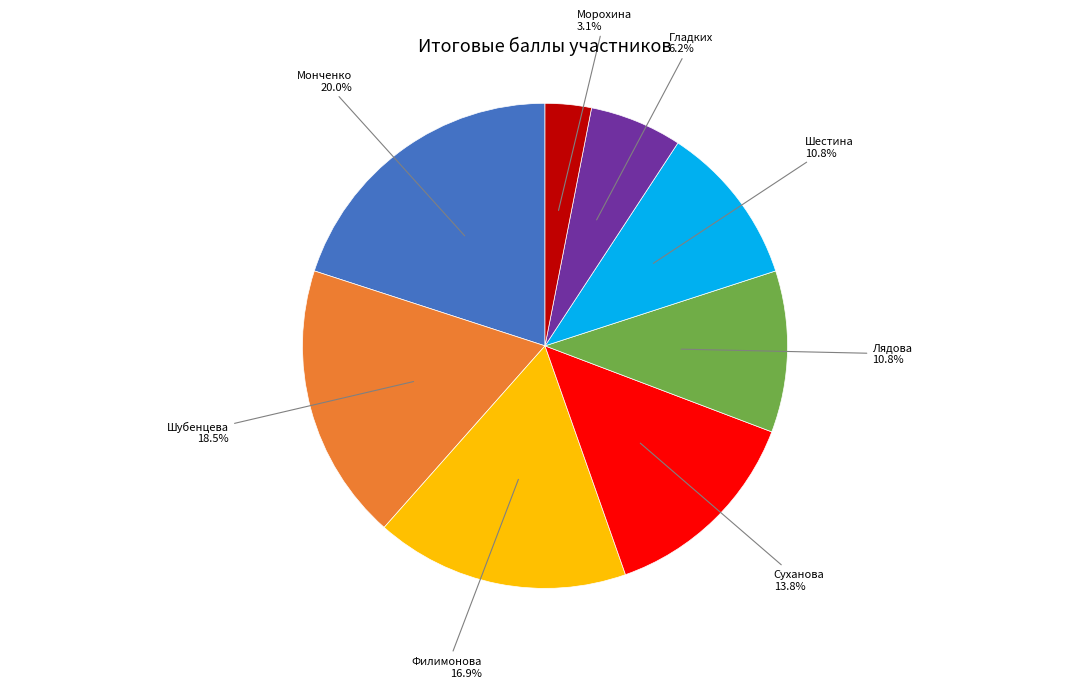

What percentage is the Гладких slice, to the nearest percent?

6%